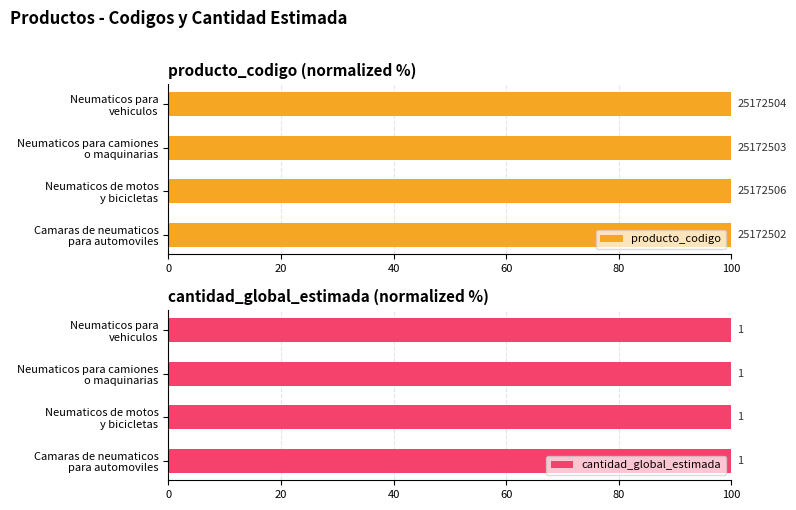

Which series has the largest total across all categories?

producto_codigo